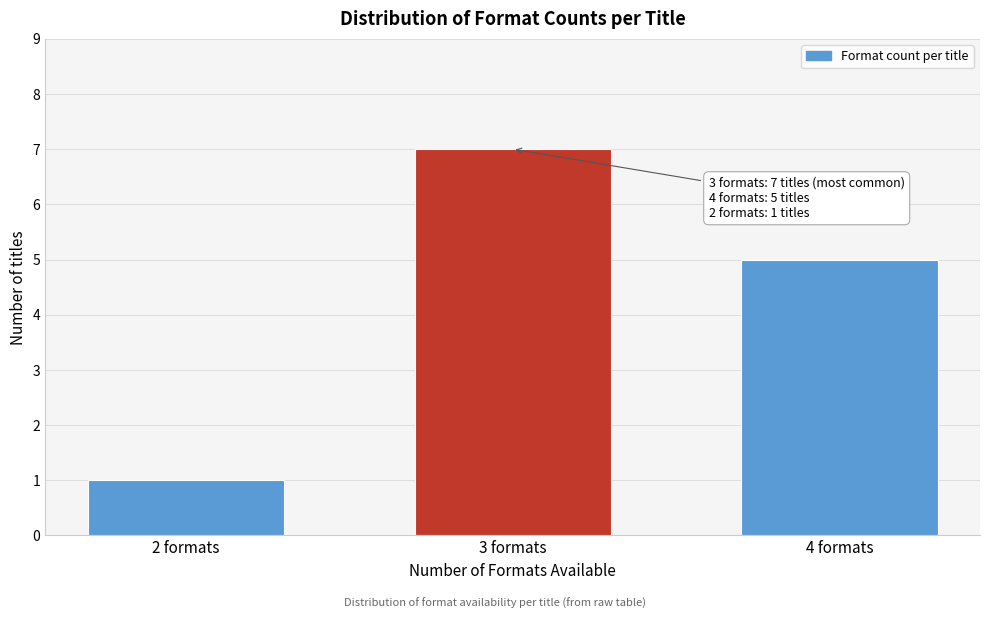

Reading left to right, extract all data points from this chart.

2 formats=1	3 formats=7	4 formats=5